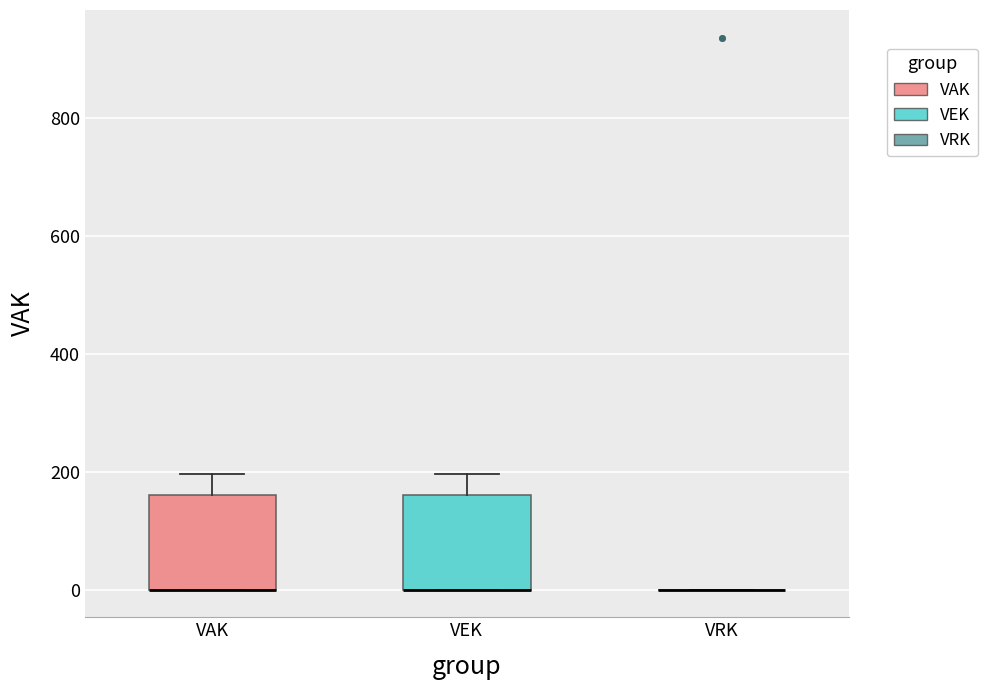

Reading left to right, read every box against the y-axis: the position of its median line, the range the box covers, and the ends of its whiskers. The values are not printed on the chart, so give them approximately, as read against the axis.

VAK: median 0 (drawn on the box's lower edge), box 0 to 160, whiskers 0 to 200
VEK: median 0 (drawn on the box's lower edge), box 0 to 160, whiskers 0 to 200
VRK: box collapsed to a line at 0, whiskers 0 to 0